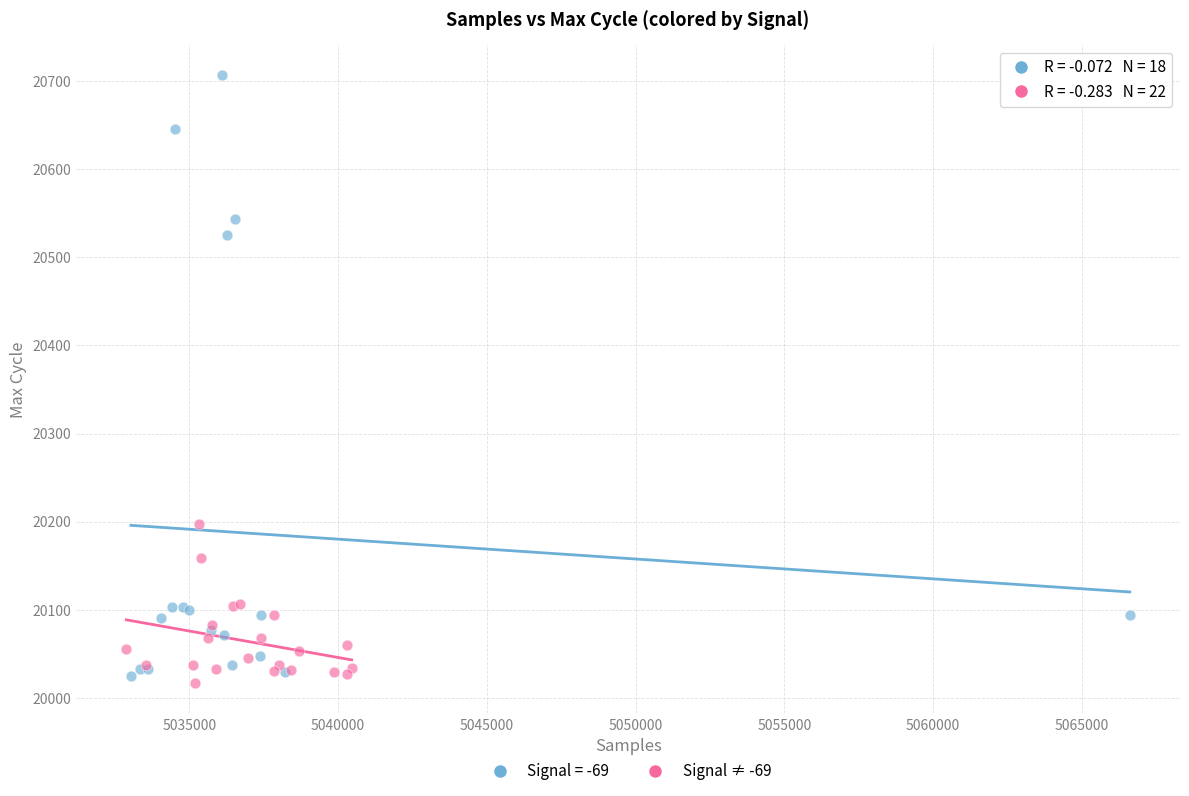

Which series has the widest spread of Y values?

Signal = -69